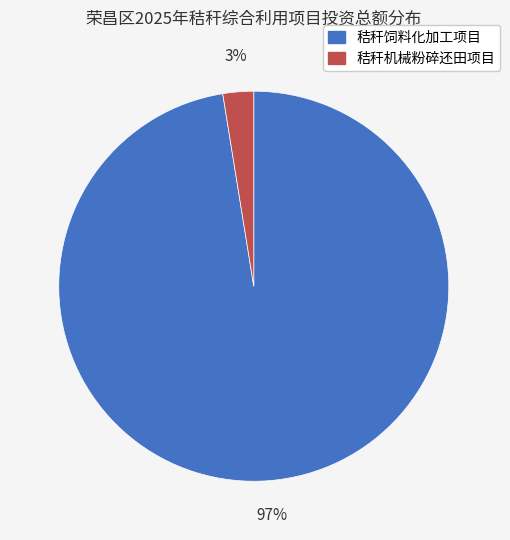

Is there any slice that represents more than half of the pie?

Yes